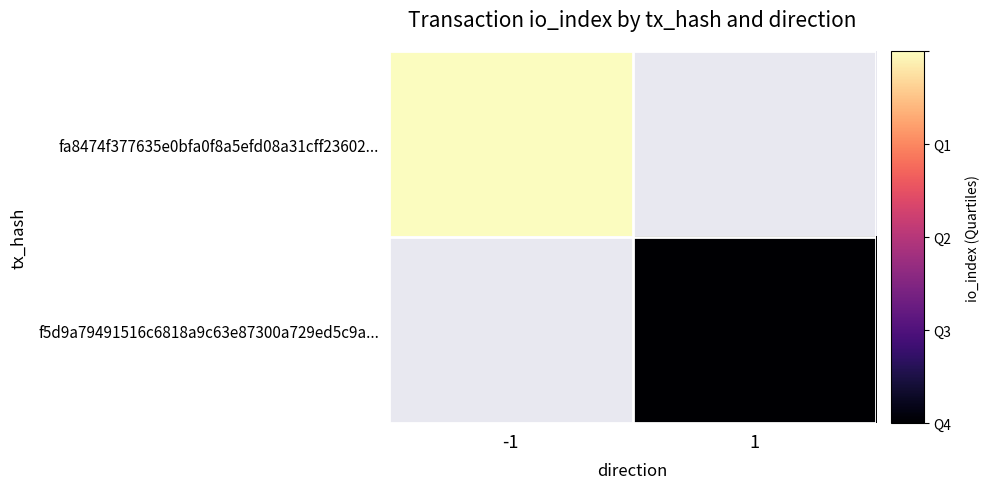

Which series has the largest range (max minus min)?

f5d9a79491516c6818a9c63e87300a729ed5c9a...